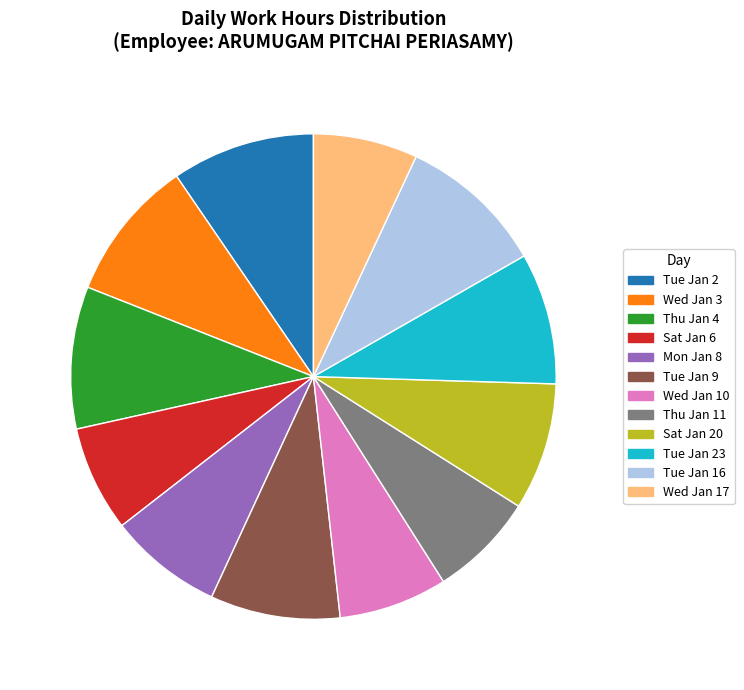

Combined, do Wed Jan 17 and Wed Jan 3 account for over 50%?

No